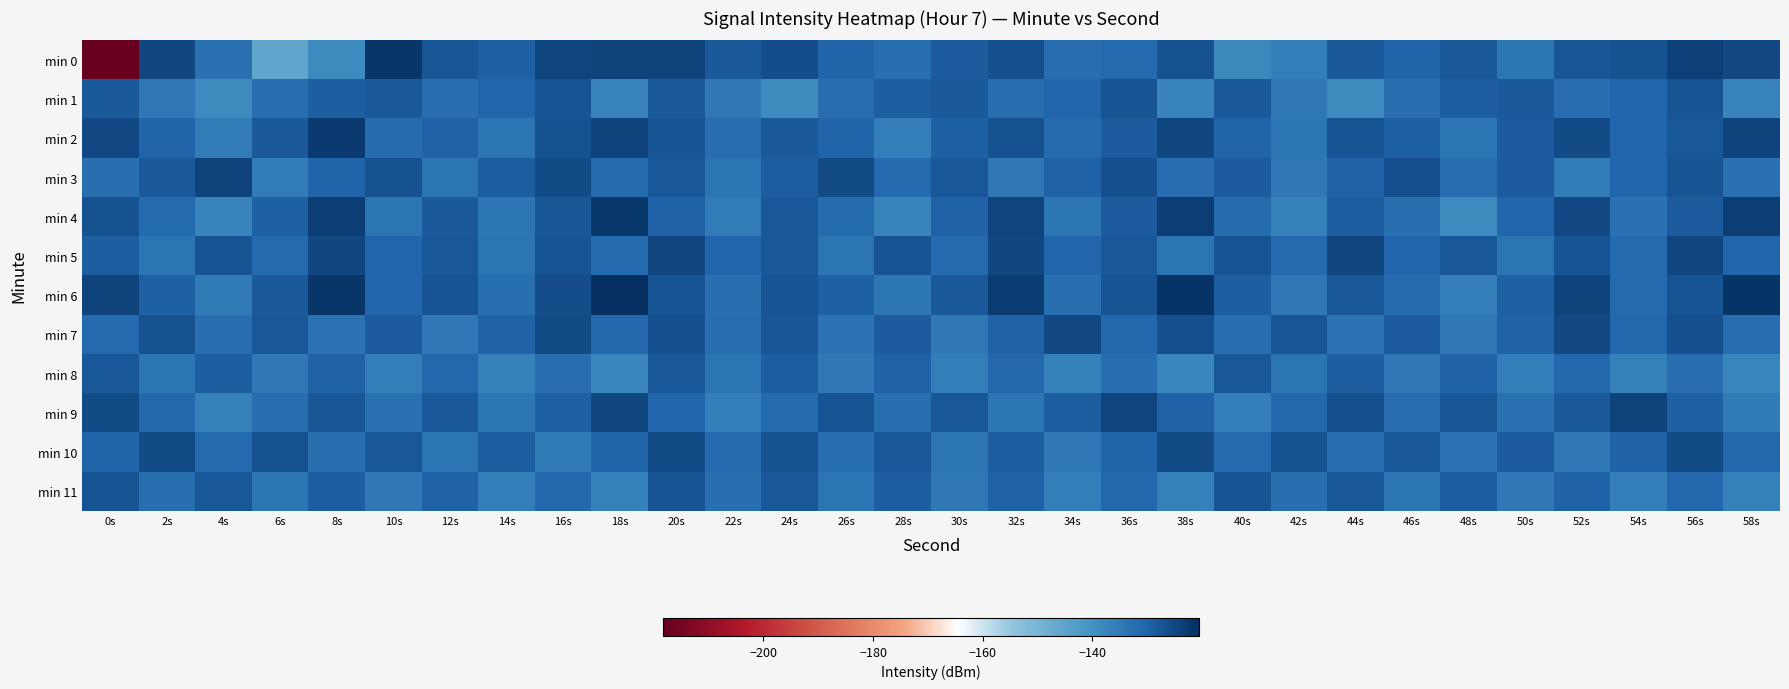

At 0s, list the series in order from smallest to largest.

min 0, min 3, min 7, min 10, min 5, min 1, min 8, min 11, min 4, min 9, min 2, min 6